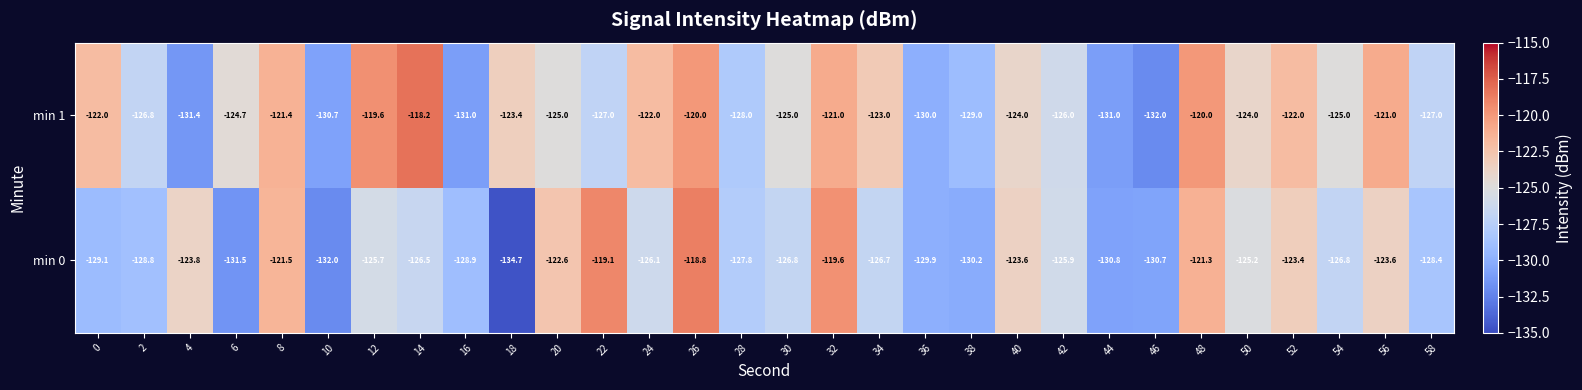

How many distinct data groups are displayed?

2